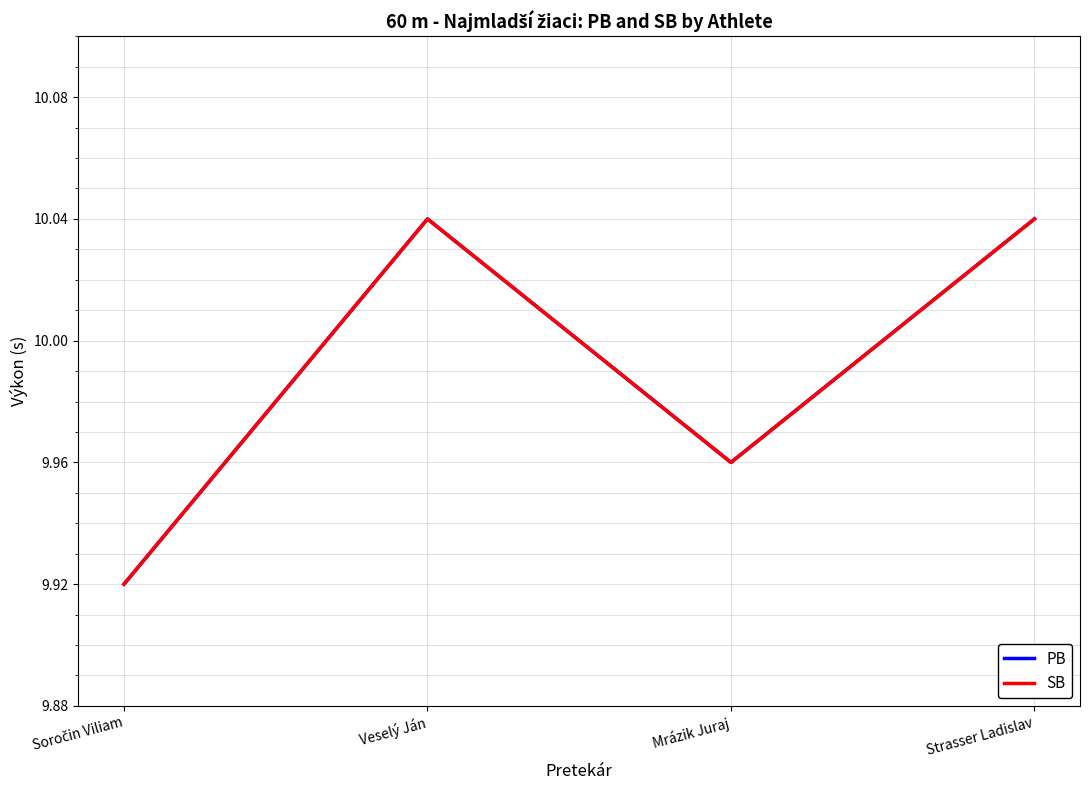

List the labels in order of SB value, smallest first.

Soročin Viliam, Mrázik Juraj, Veselý Ján, Strasser Ladislav